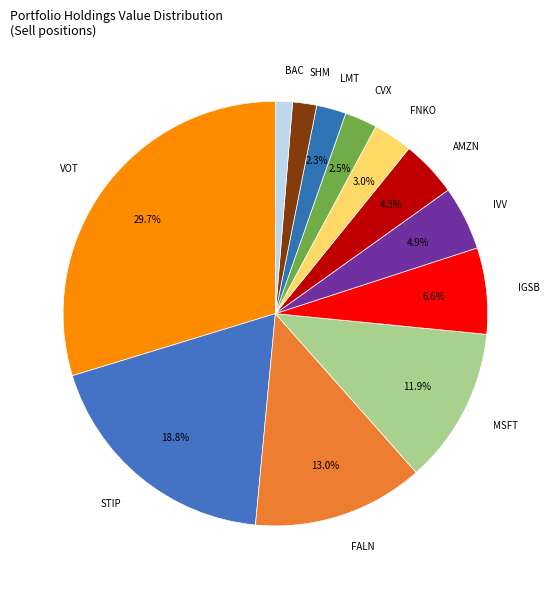

What percentage is NOT represented by STIP?

81.2%